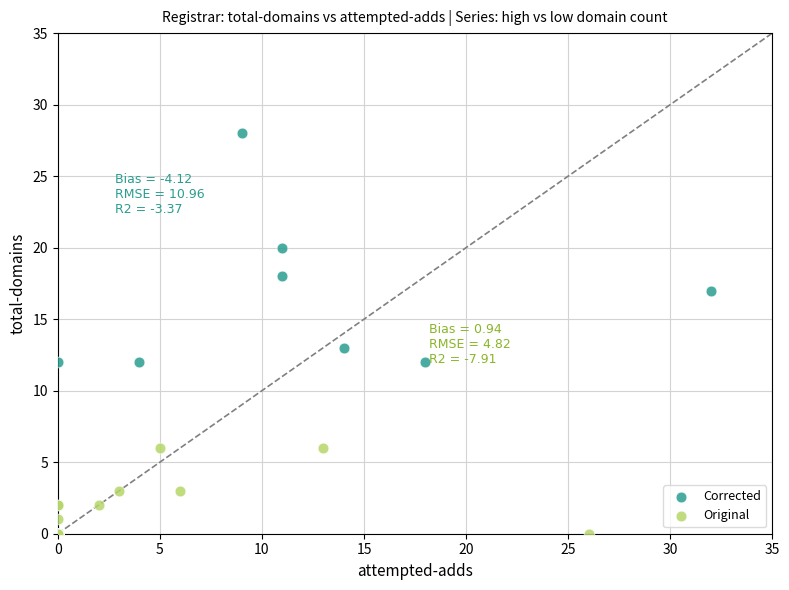

Which series reaches the minimum Y coordinate?

Original